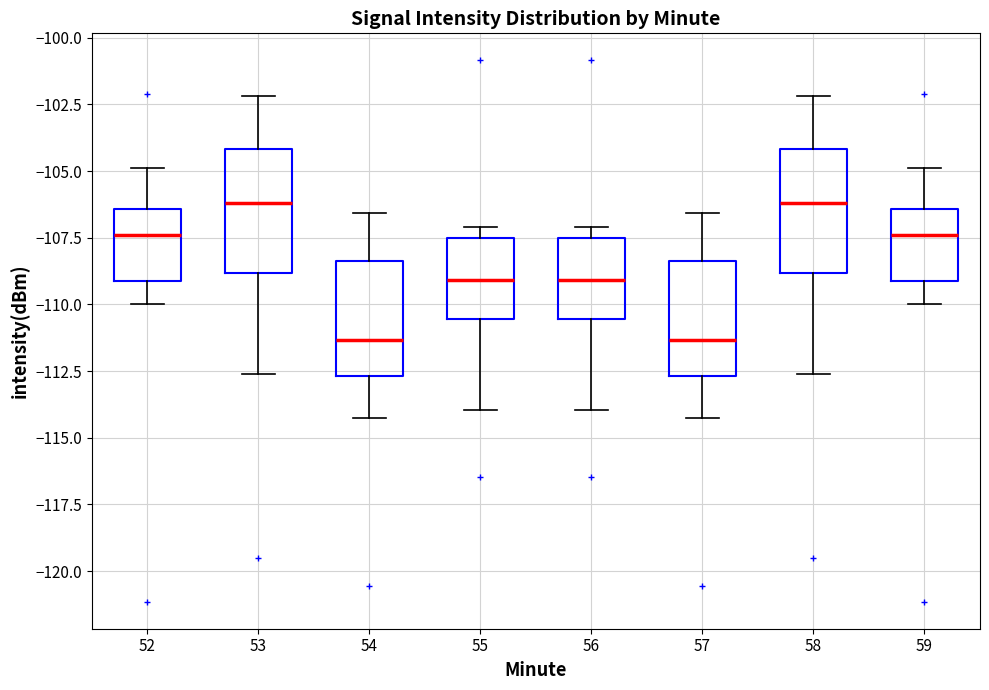

Reading left to right, read every box against the y-axis: the position of its median line, the range the box covers, and the ends of its whiskers. The values are not printed on the chart, so give them approximately, as read against the axis.

52: median -107.5, box -109.0 to -106.5, whiskers -110.0 to -105.0
53: median -106.0, box -109.0 to -104.0, whiskers -112.5 to -102.0
54: median -111.5, box -112.5 to -108.5, whiskers -114.0 to -106.5
55: median -109.0, box -110.5 to -107.5, whiskers -114.0 to -107.0
56: median -109.0, box -110.5 to -107.5, whiskers -114.0 to -107.0
57: median -111.5, box -112.5 to -108.5, whiskers -114.0 to -106.5
58: median -106.0, box -109.0 to -104.0, whiskers -112.5 to -102.0
59: median -107.5, box -109.0 to -106.5, whiskers -110.0 to -105.0